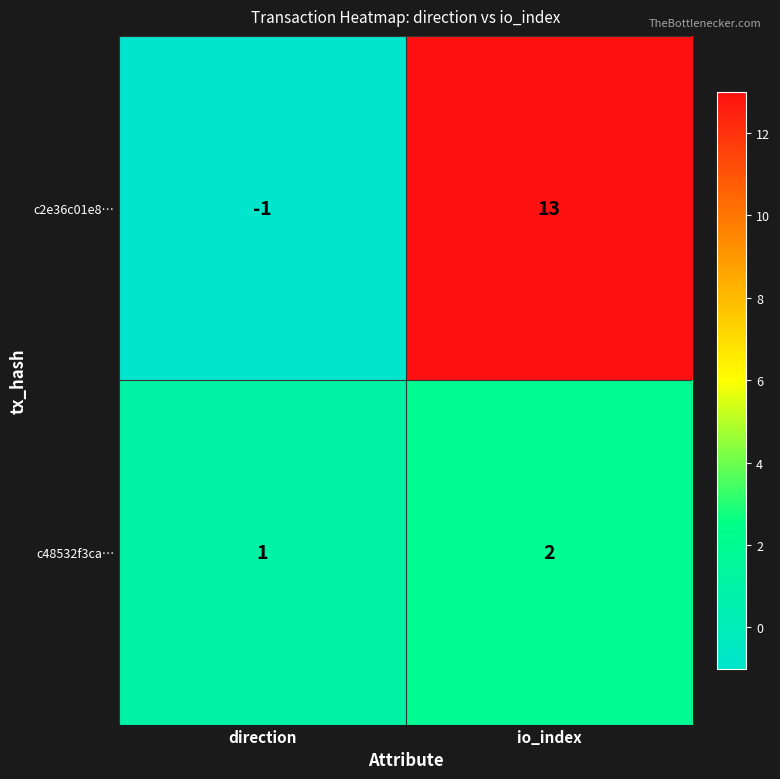

What is the smallest value displayed?

-1